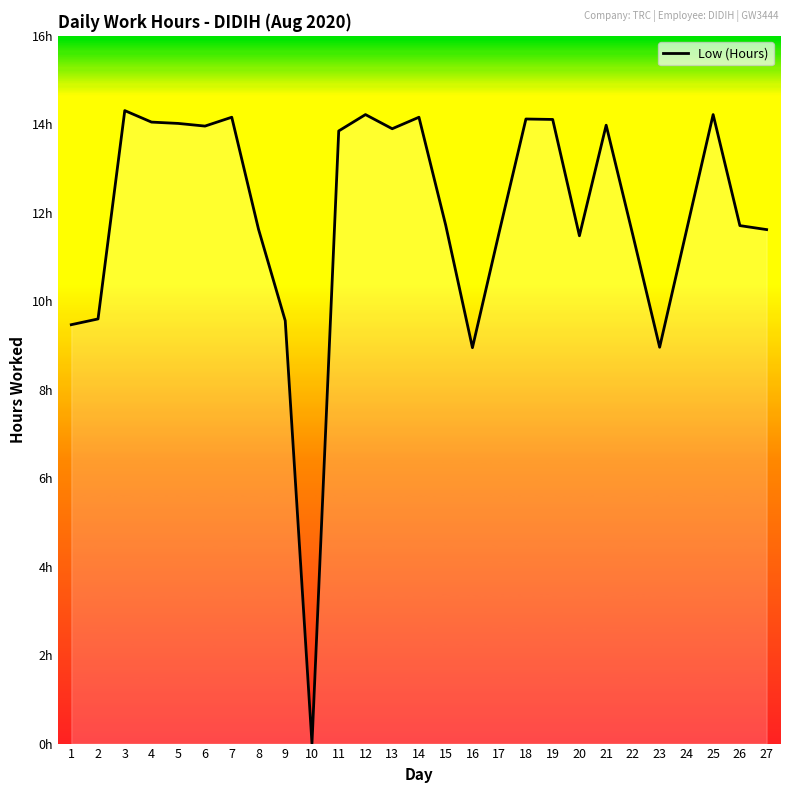

Does the chart display data point markers on the line(s)?

No